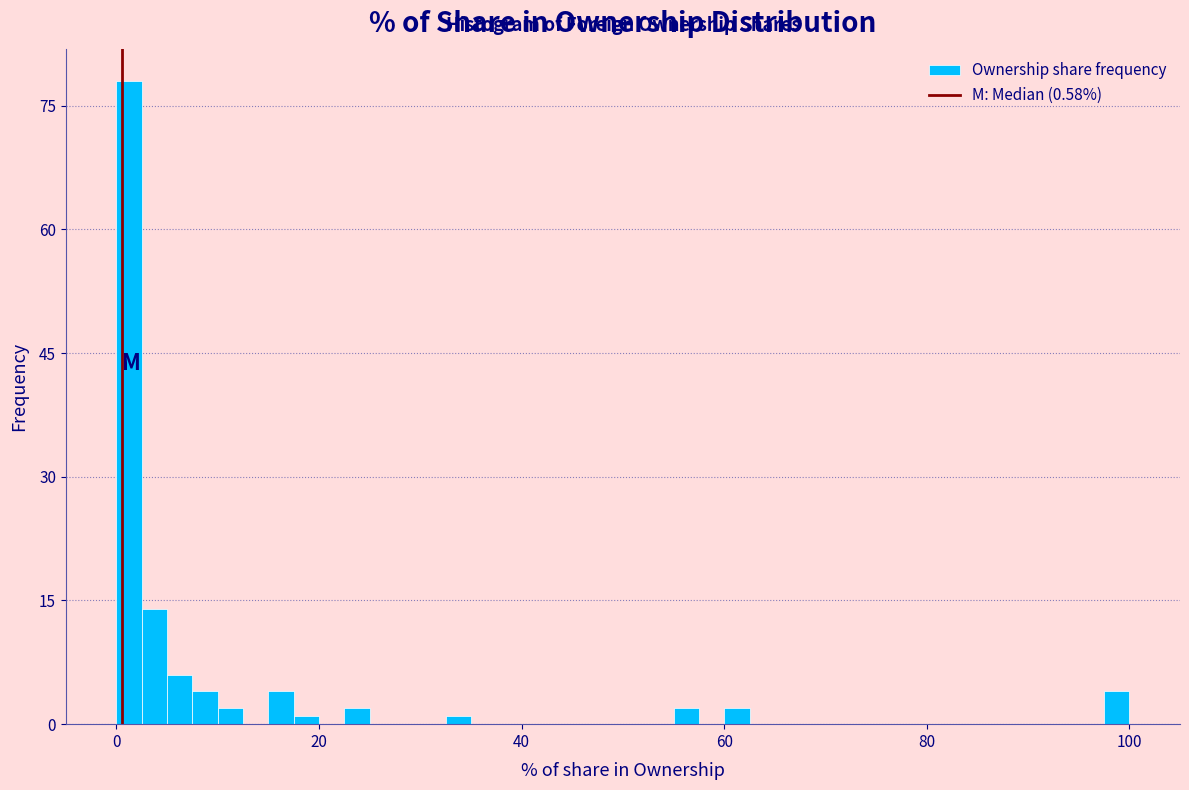

Read against the x-axis, roughly where is the centre of the tallest bar?

2